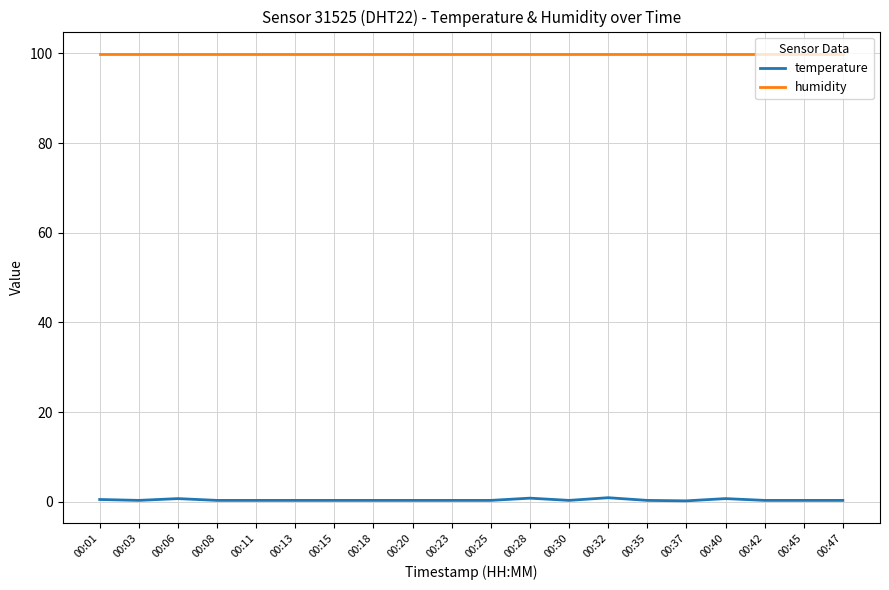

True or false: humidity and temperature intersect in this chart.

False